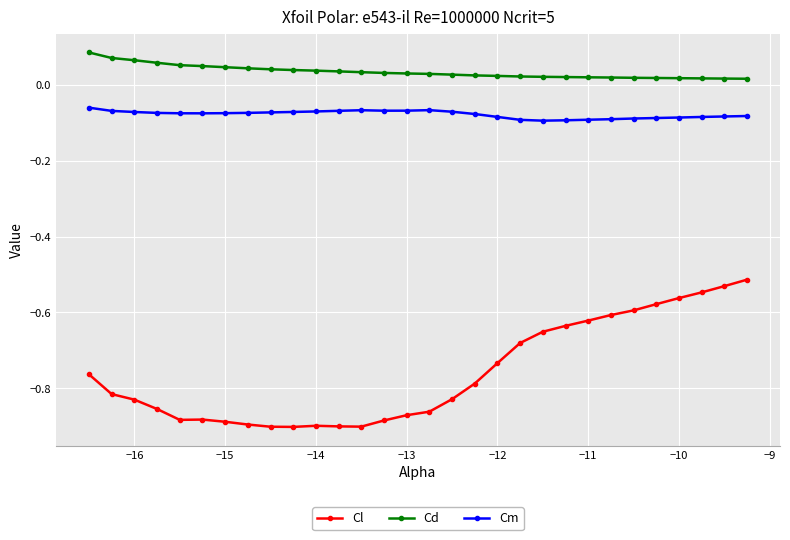

Which series has the largest range (max minus min)?

Cl